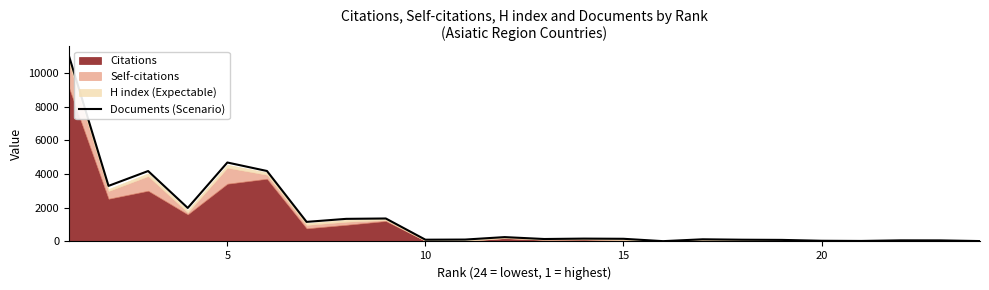

How many lines are shown in the chart?

1